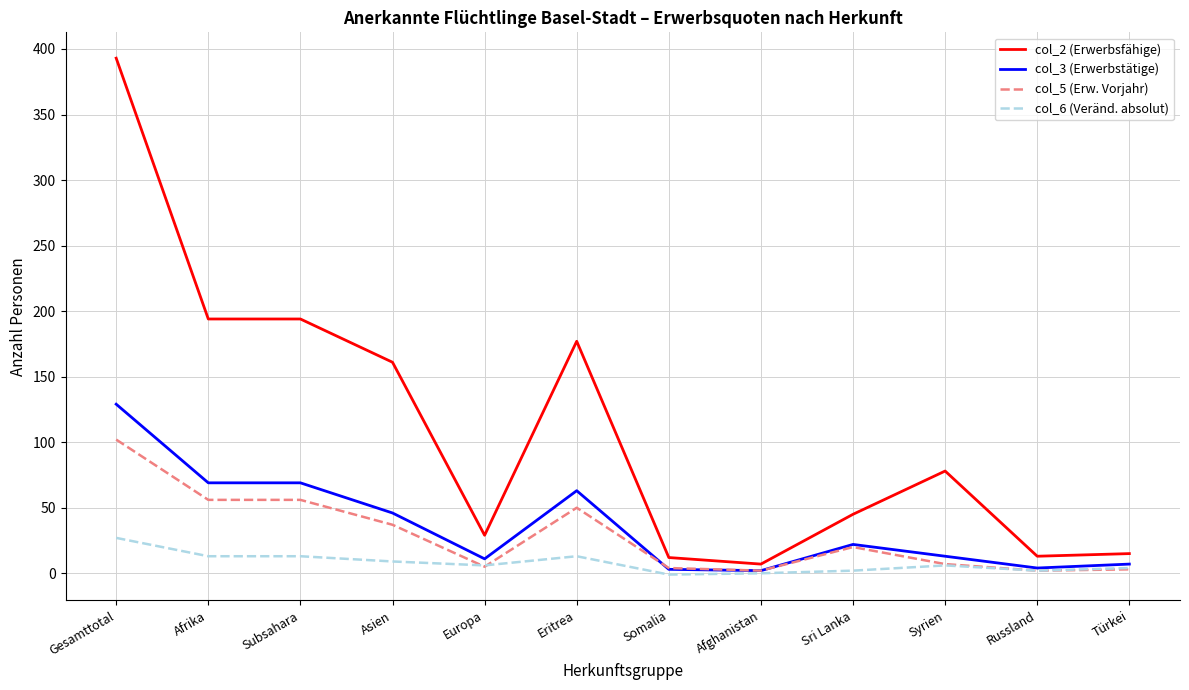

Is it true that col_6 (Veränd. absolut) equals 2 at Sri Lanka?

True